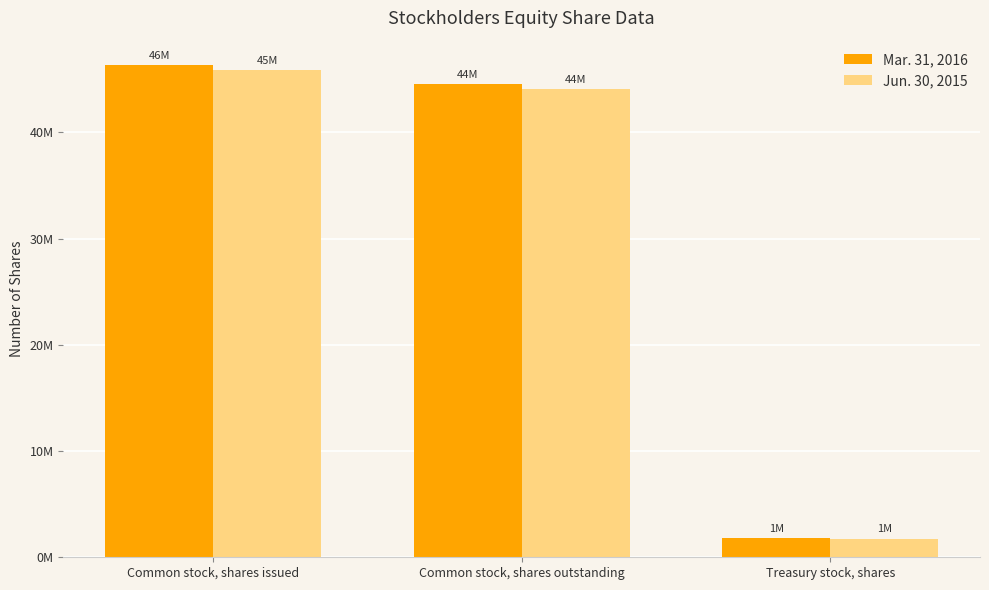

At which category is the sum across all series the highest?

Common stock, shares issued